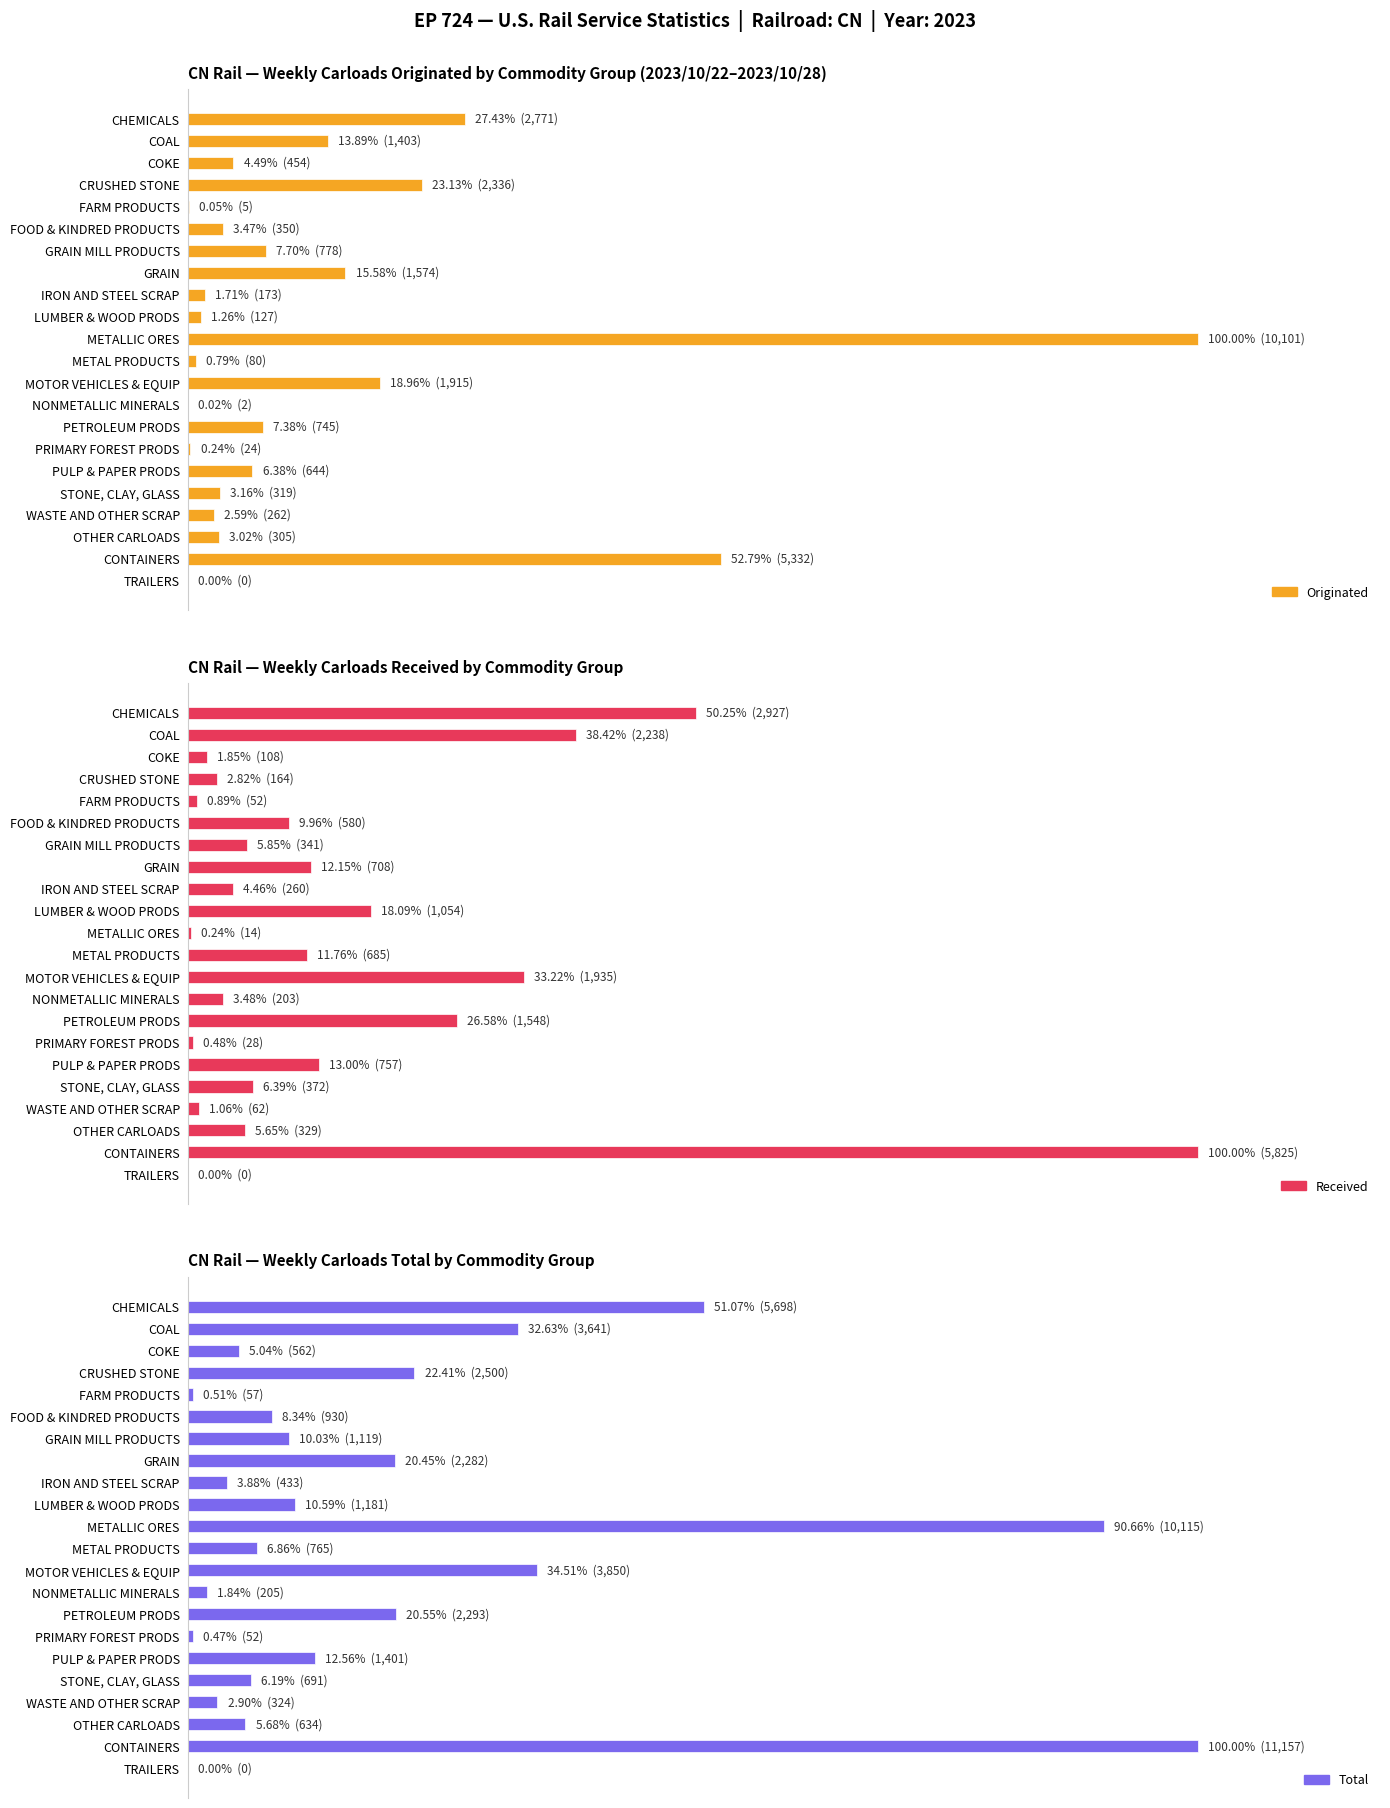

Which has a higher value, GRAIN or PRIMARY FOREST PRODS?

GRAIN